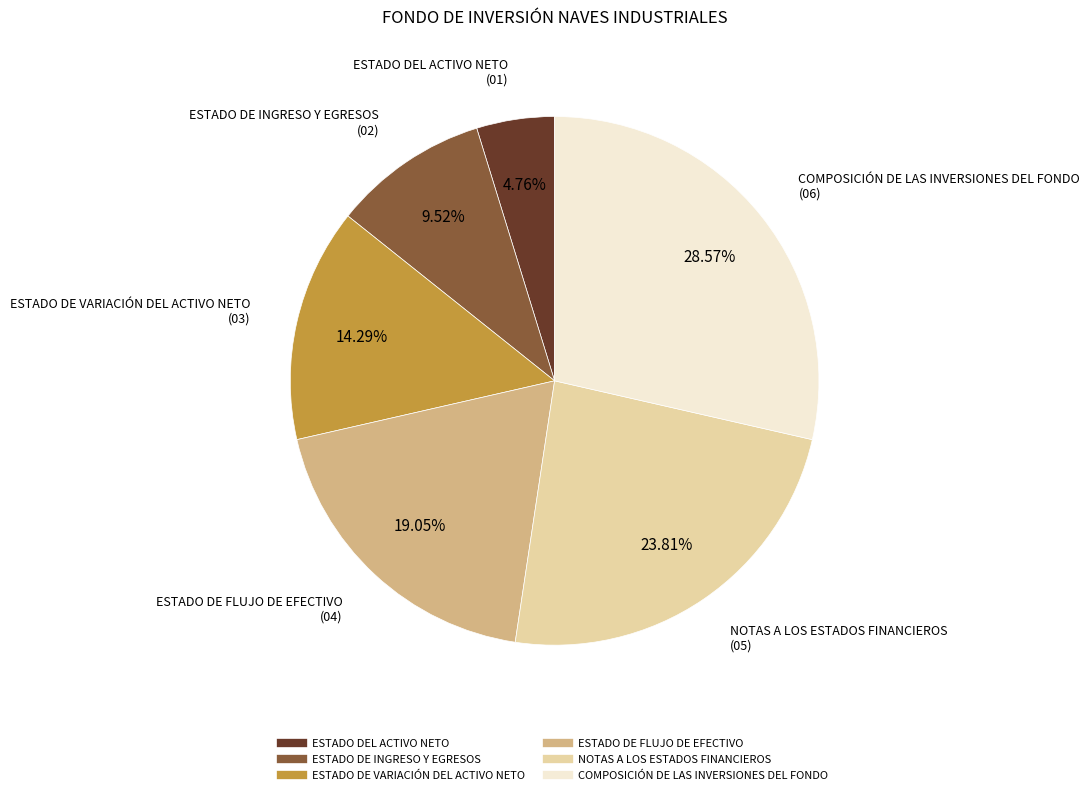

Combined, do ESTADO DE VARIACIÓN DEL ACTIVO NETO and ESTADO DE INGRESO Y EGRESOS account for over 50%?

No